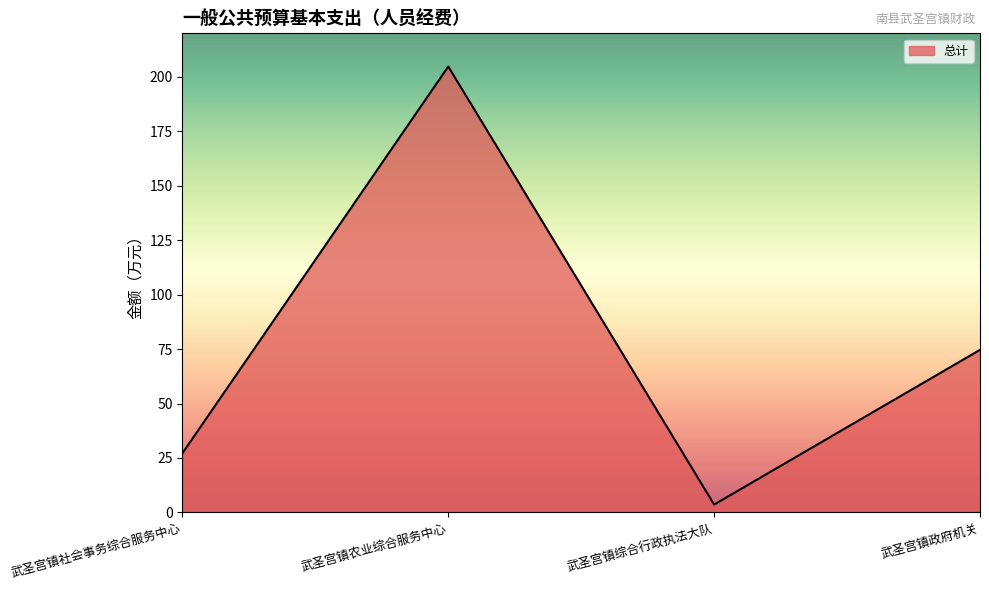

How many lines are shown in the chart?

1